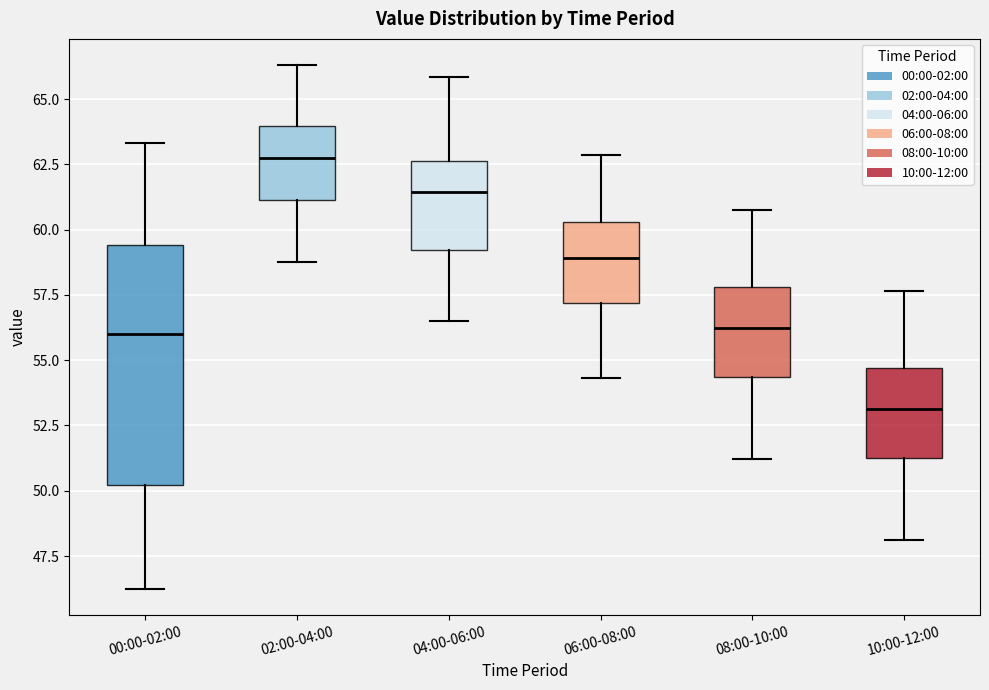

Which box's median line is the lowest?

10:00-12:00